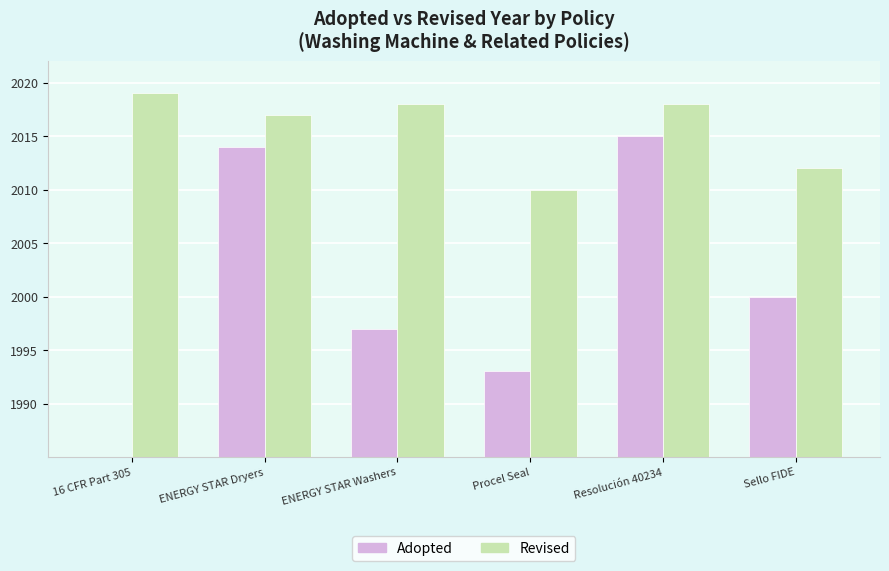

Which series has the largest total across all categories?

Revised